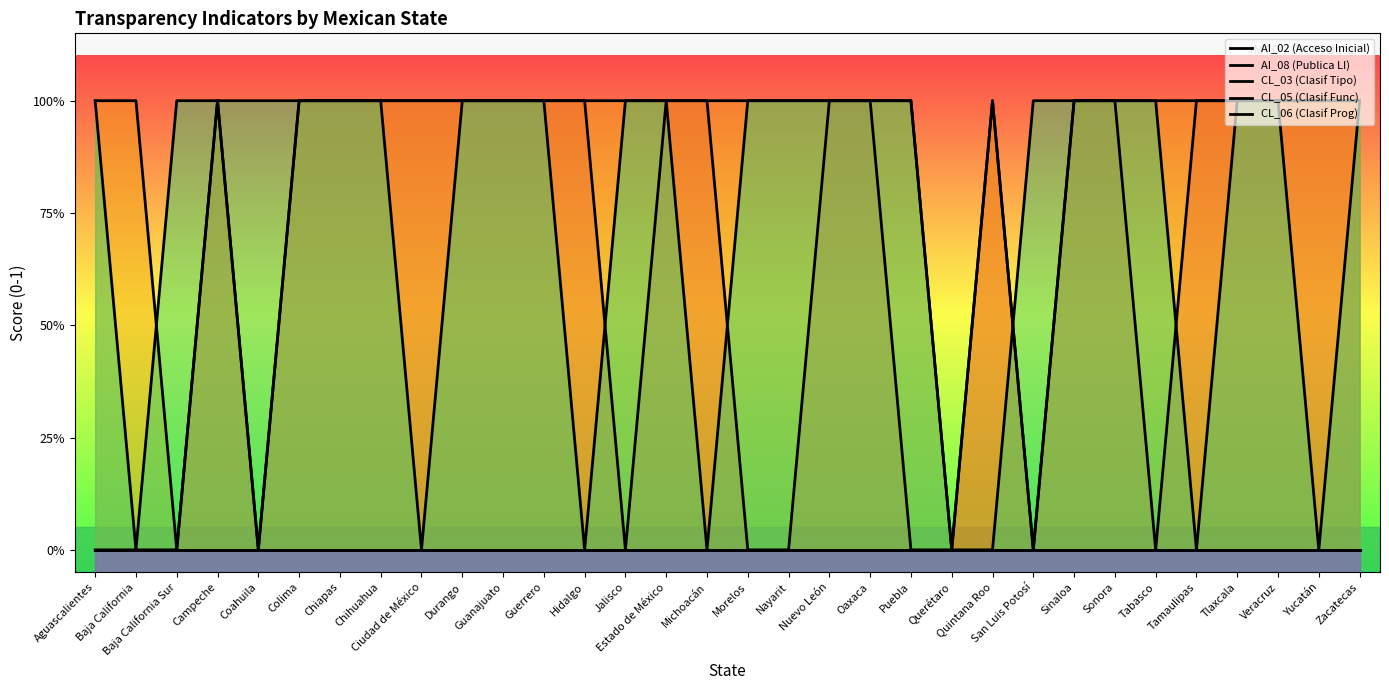

Rank the categories by CL_03 (Clasif Tipo) value from highest to lowest.

Aguascalientes, Baja California Sur, Campeche, Coahuila, Colima, Chiapas, Chihuahua, Durango, Guanajuato, Guerrero, Jalisco, Estado de México, Morelos, Nayarit, Nuevo León, Oaxaca, Puebla, San Luis Potosí, Sinaloa, Sonora, Tabasco, Tlaxcala, Veracruz, Zacatecas, Baja California, Ciudad de México, Hidalgo, Michoacán, Querétaro, Quintana Roo, Tamaulipas, Yucatán